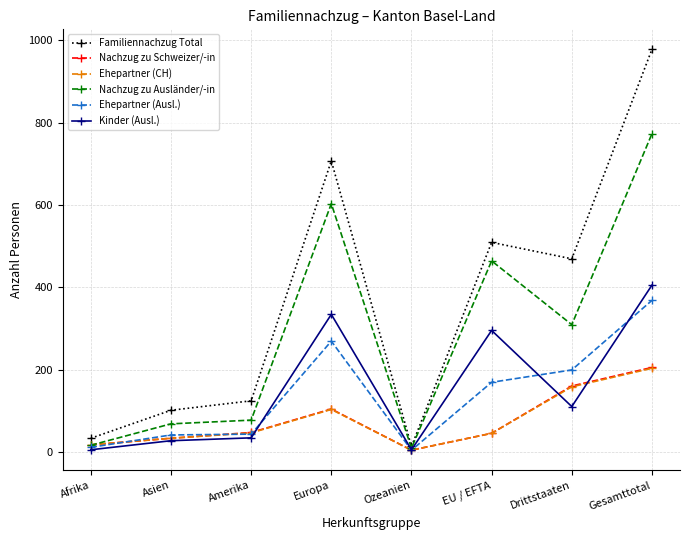

What is the difference between the Ehepartner (Ausl.) values at Ozeanien and Amerika?

39